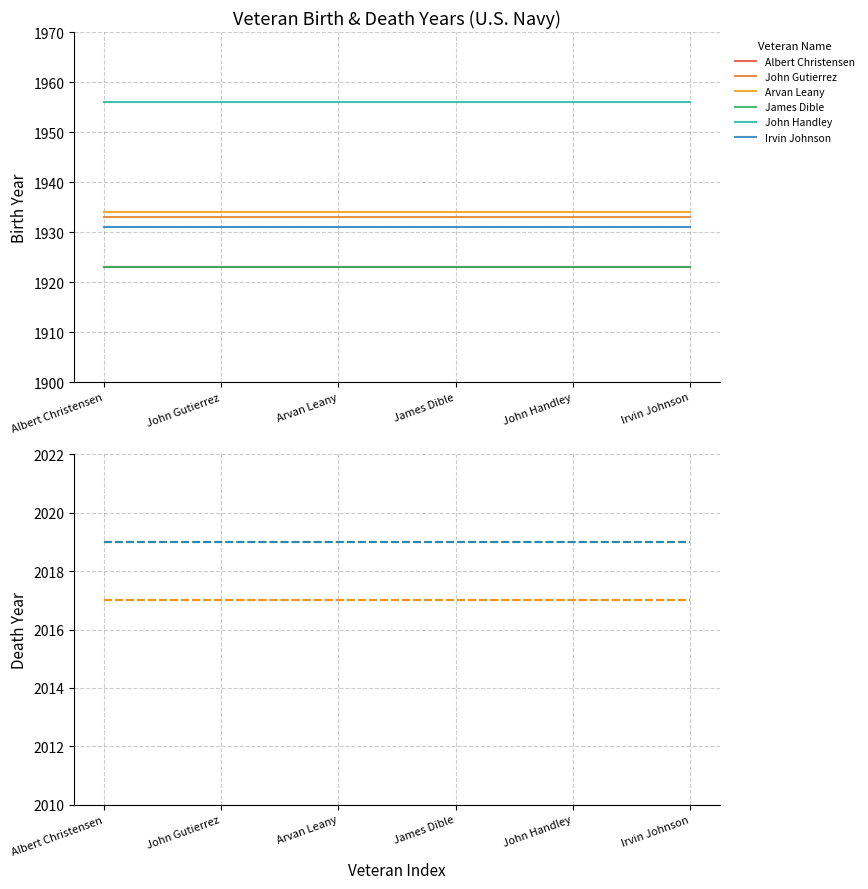

Is it true that Irvin Johnson equals 3136 at Albert Christensen?

False